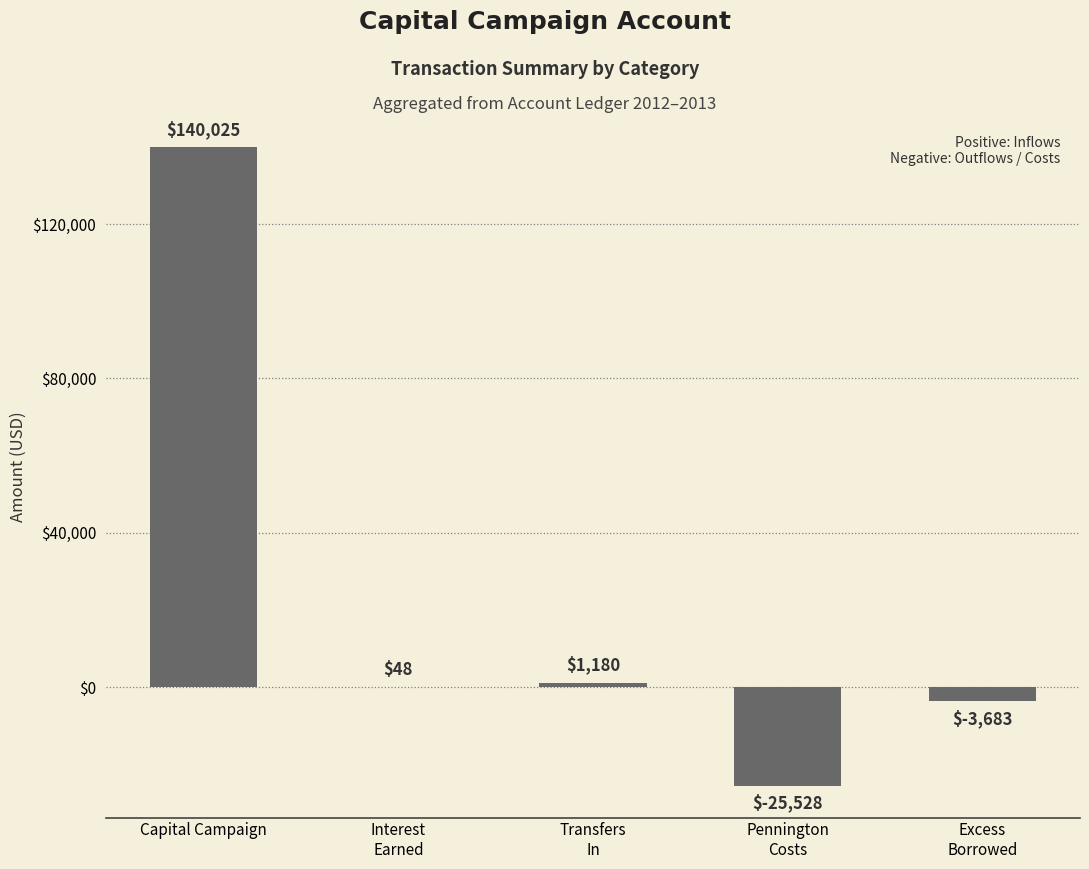

Which label corresponds to the largest value in the chart?

Capital Campaign